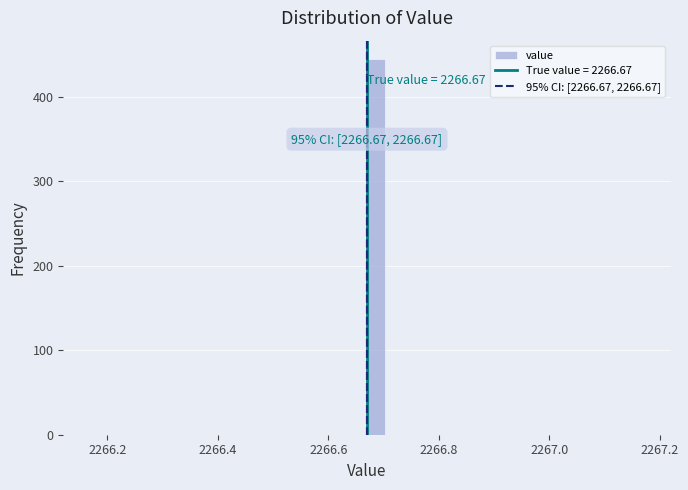

Around what value on the x-axis is the tallest bar? Give the approximate position of its centre, as read against the axis.

2266.68